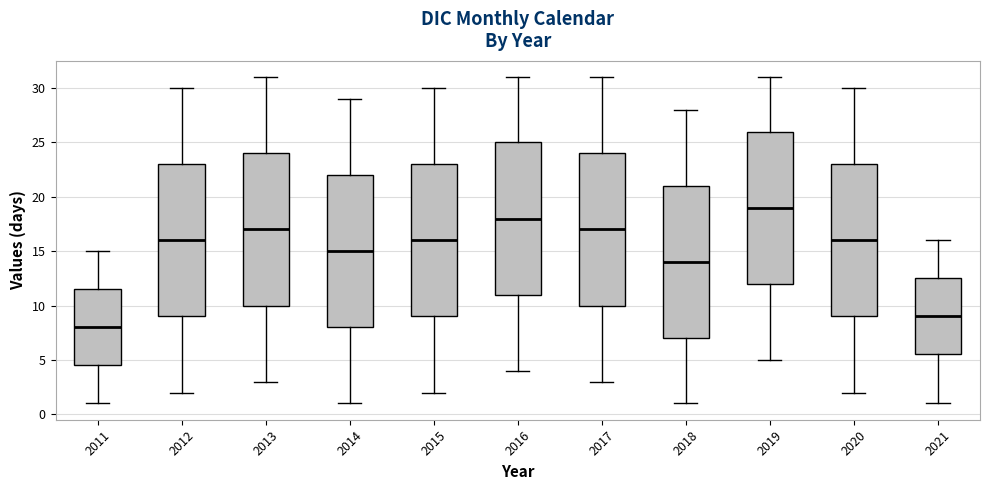

Reading left to right, transcribe this box plot: for each box, give where its median line is, the range the box spans, and where its two whiskers end, as read against the y-axis. The values are not printed on the chart, so give them approximately, as read against the axis.

2011: median 8.0, box 4.5 to 11.5, whiskers 1.0 to 15.0
2012: median 16.0, box 9.0 to 23.0, whiskers 2.0 to 30.0
2013: median 17.0, box 10.0 to 24.0, whiskers 3.0 to 31.0
2014: median 15.0, box 8.0 to 22.0, whiskers 1.0 to 29.0
2015: median 16.0, box 9.0 to 23.0, whiskers 2.0 to 30.0
2016: median 18.0, box 11.0 to 25.0, whiskers 4.0 to 31.0
2017: median 17.0, box 10.0 to 24.0, whiskers 3.0 to 31.0
2018: median 14.0, box 7.0 to 21.0, whiskers 1.0 to 28.0
2019: median 19.0, box 12.0 to 26.0, whiskers 5.0 to 31.0
2020: median 16.0, box 9.0 to 23.0, whiskers 2.0 to 30.0
2021: median 9.0, box 5.5 to 12.5, whiskers 1.0 to 16.0